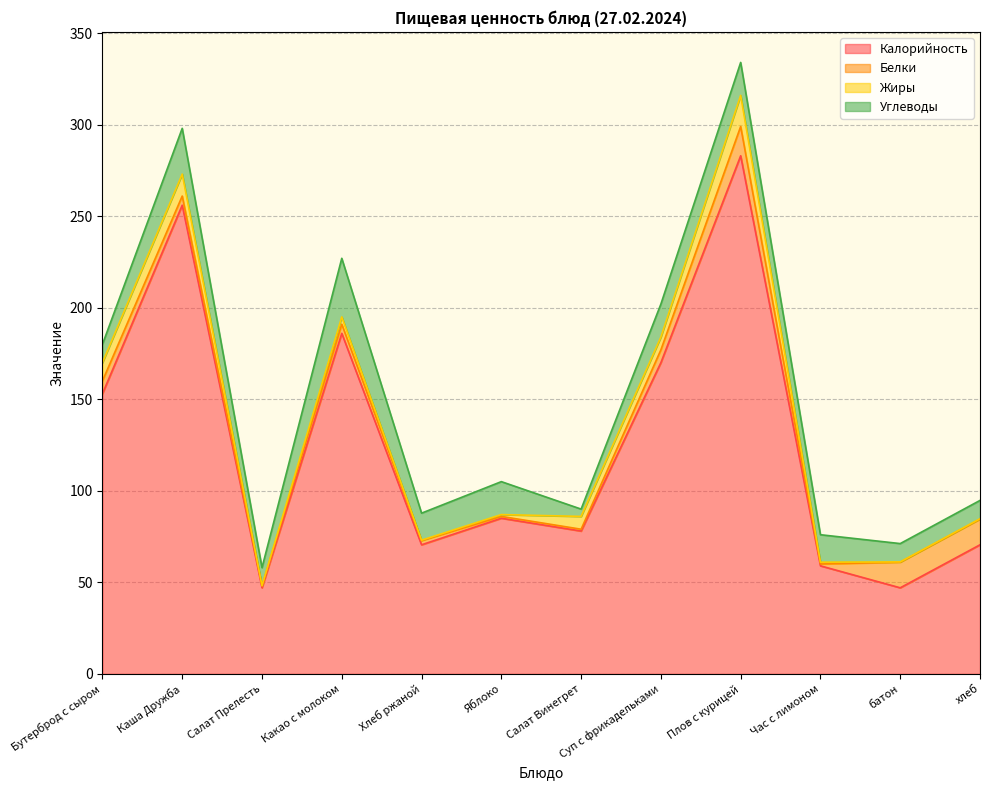

True or false: Углеводы has more than 2 interior local peaks.

True